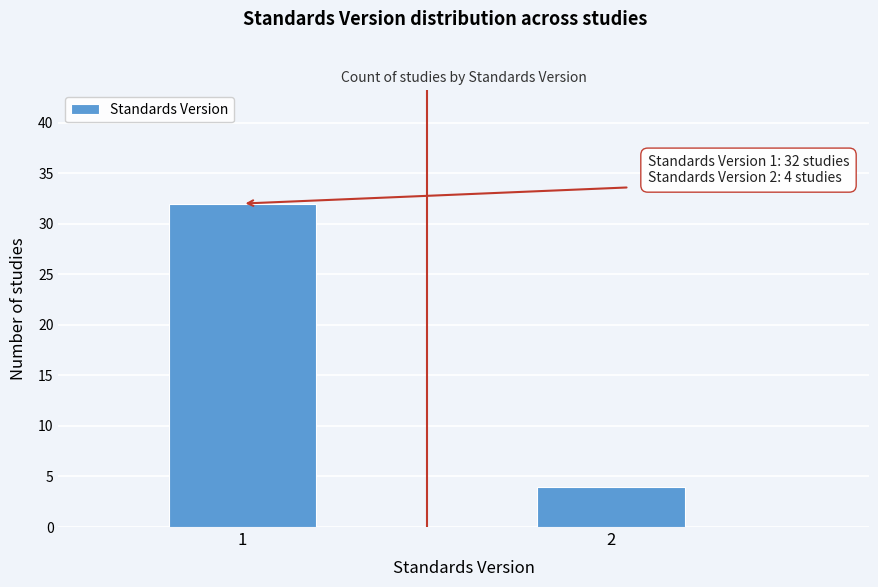

Reading right to left, transcribe all the data shown in this chart.

4	32